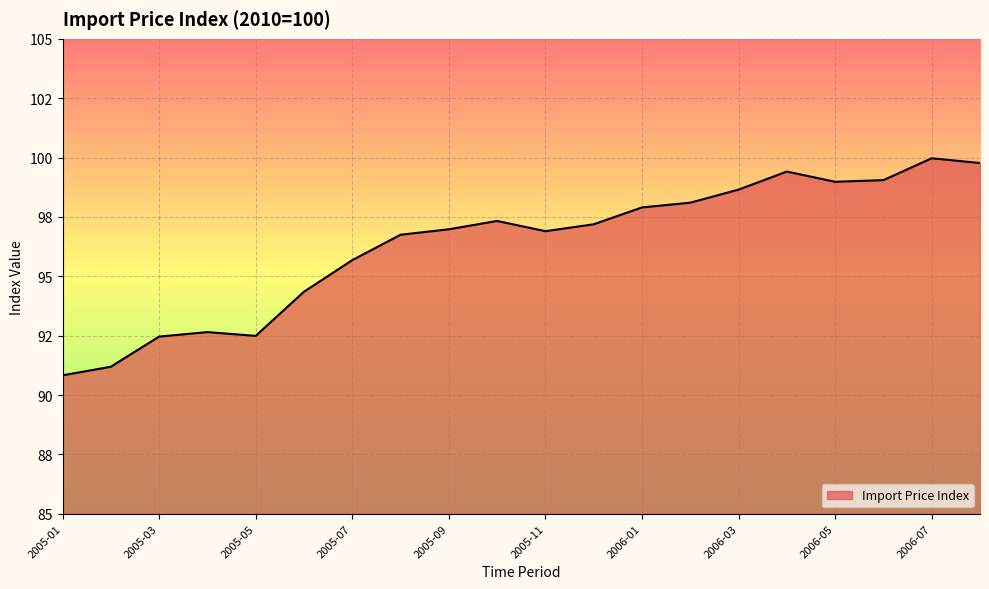

Does the chart display data point markers on the line(s)?

No